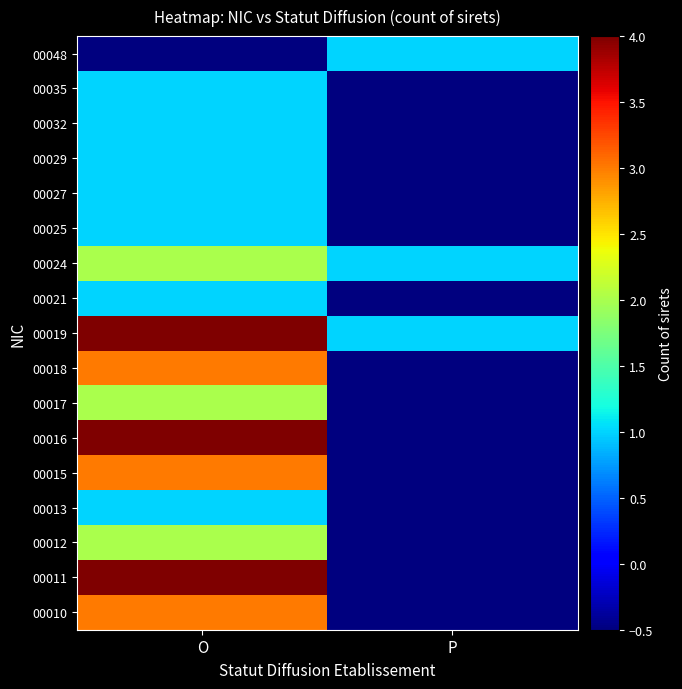

Reading right to left, what are all the values shown in this chart?

00010: P=-0.5	O=3.0
00011: P=-0.5	O=4.0
00012: P=-0.5	O=2.0
00013: P=-0.5	O=1.0
00015: P=-0.5	O=3.0
00016: P=-0.5	O=4.0
00017: P=-0.5	O=2.0
00018: P=-0.5	O=3.0
00019: P=1.0	O=4.0
00021: P=-0.5	O=1.0
00024: P=1.0	O=2.0
00025: P=-0.5	O=1.0
00027: P=-0.5	O=1.0
00029: P=-0.5	O=1.0
00032: P=-0.5	O=1.0
00035: P=-0.5	O=1.0
00048: P=1.0	O=-0.5